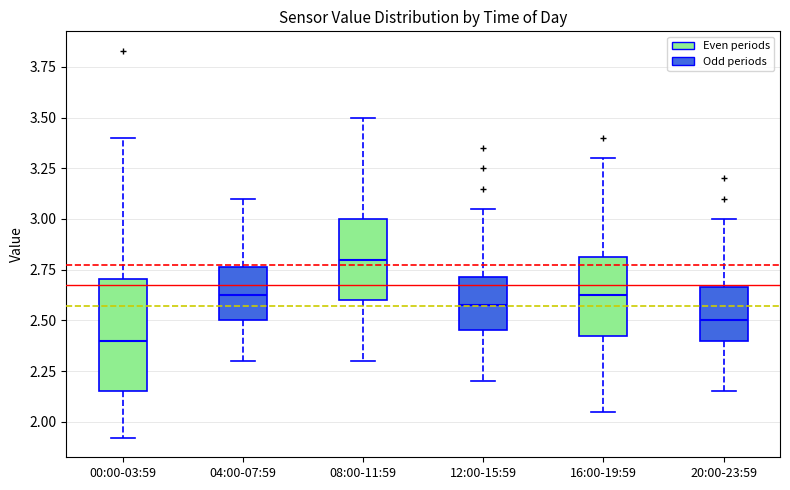

Reading left to right, read every box against the y-axis: the position of its median line, the range the box covers, and the ends of its whiskers. The values are not printed on the chart, so give them approximately, as read against the axis.

00:00-03:59: median 2.40, box 2.15 to 2.70, whiskers 1.90 to 3.40
04:00-07:59: median 2.65, box 2.50 to 2.75, whiskers 2.30 to 3.10
08:00-11:59: median 2.80, box 2.60 to 3.00, whiskers 2.30 to 3.50
12:00-15:59: median 2.60, box 2.45 to 2.70, whiskers 2.20 to 3.05
16:00-19:59: median 2.65, box 2.45 to 2.80, whiskers 2.05 to 3.30
20:00-23:59: median 2.50, box 2.40 to 2.65, whiskers 2.15 to 3.00